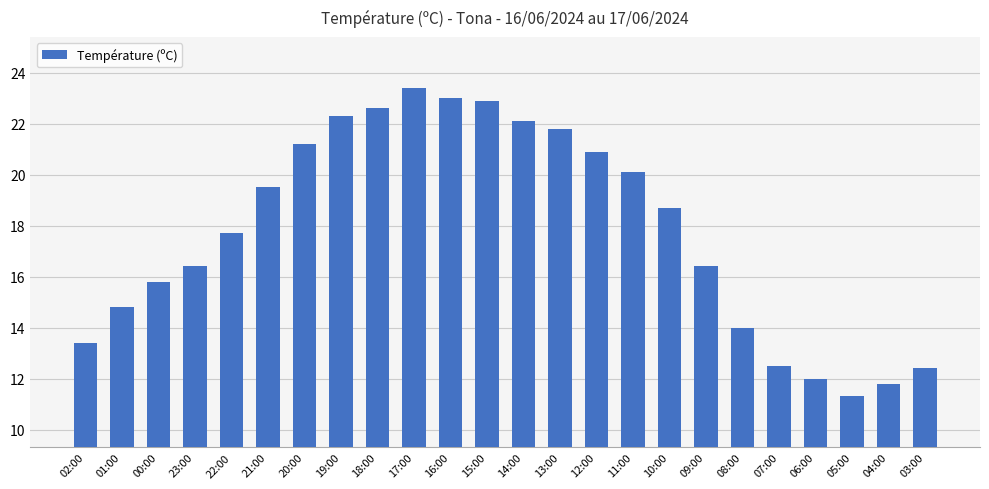

Where does the data first go above 18?

21:00